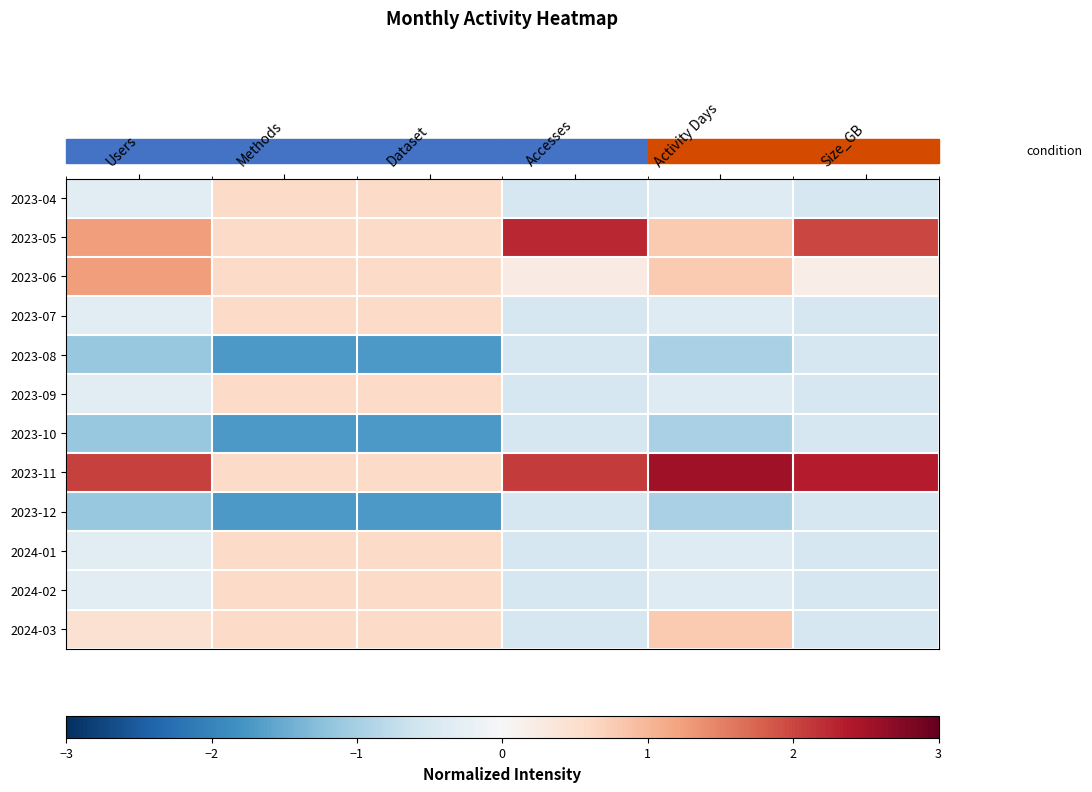

Which series changed the most between Users and Activity Days?

2023-11